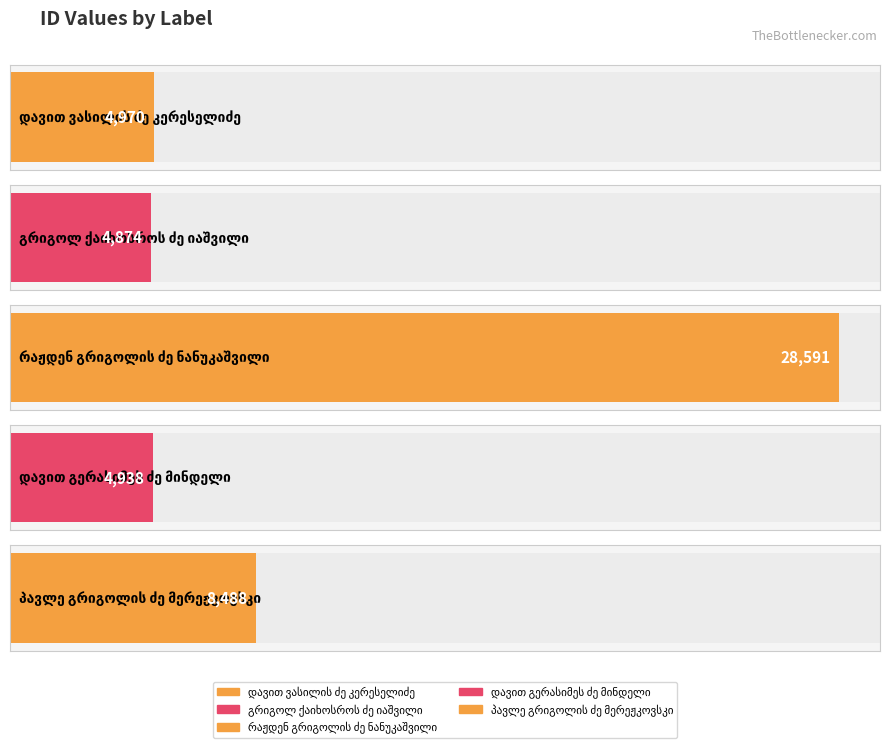

Rank the categories by value from lowest to highest.

გრიგოლ ქაიხოსროს ძე იაშვილი, დავით გერასიმეს ძე მინდელი, დავით ვასილის ძე კერესელიძე, პავლე გრიგოლის ძე მერეჟკოვსკი, რაჟდენ გრიგოლის ძე ნანუკაშვილი